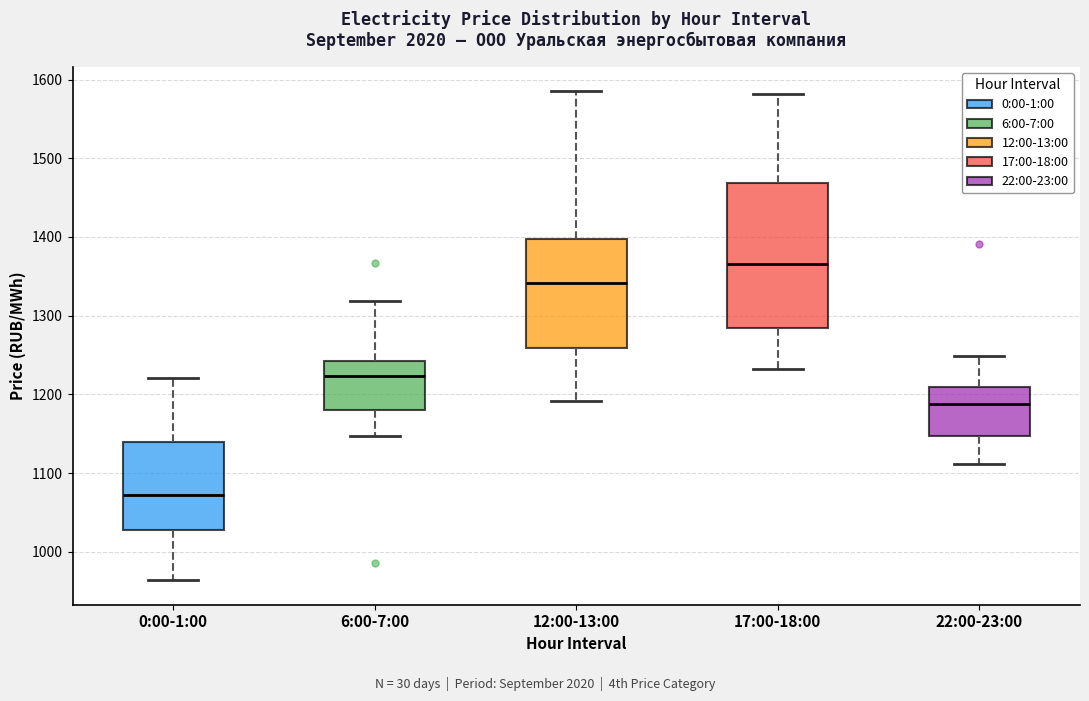

Which box's median line is the lowest?

0:00-1:00